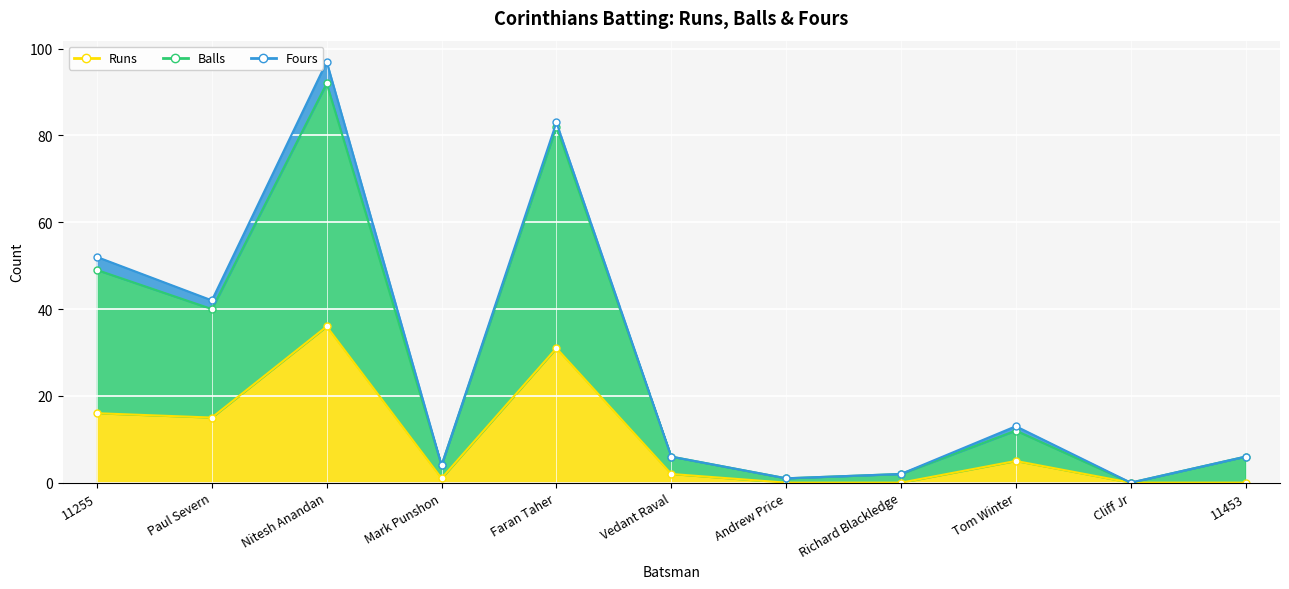

What is the highest value of the Balls series?

92